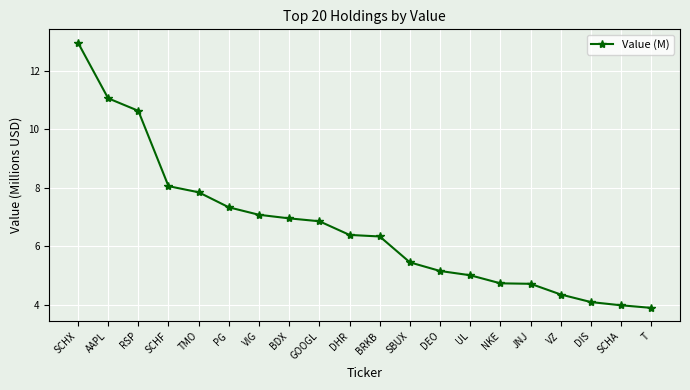

What is the sum of all values?

133.0